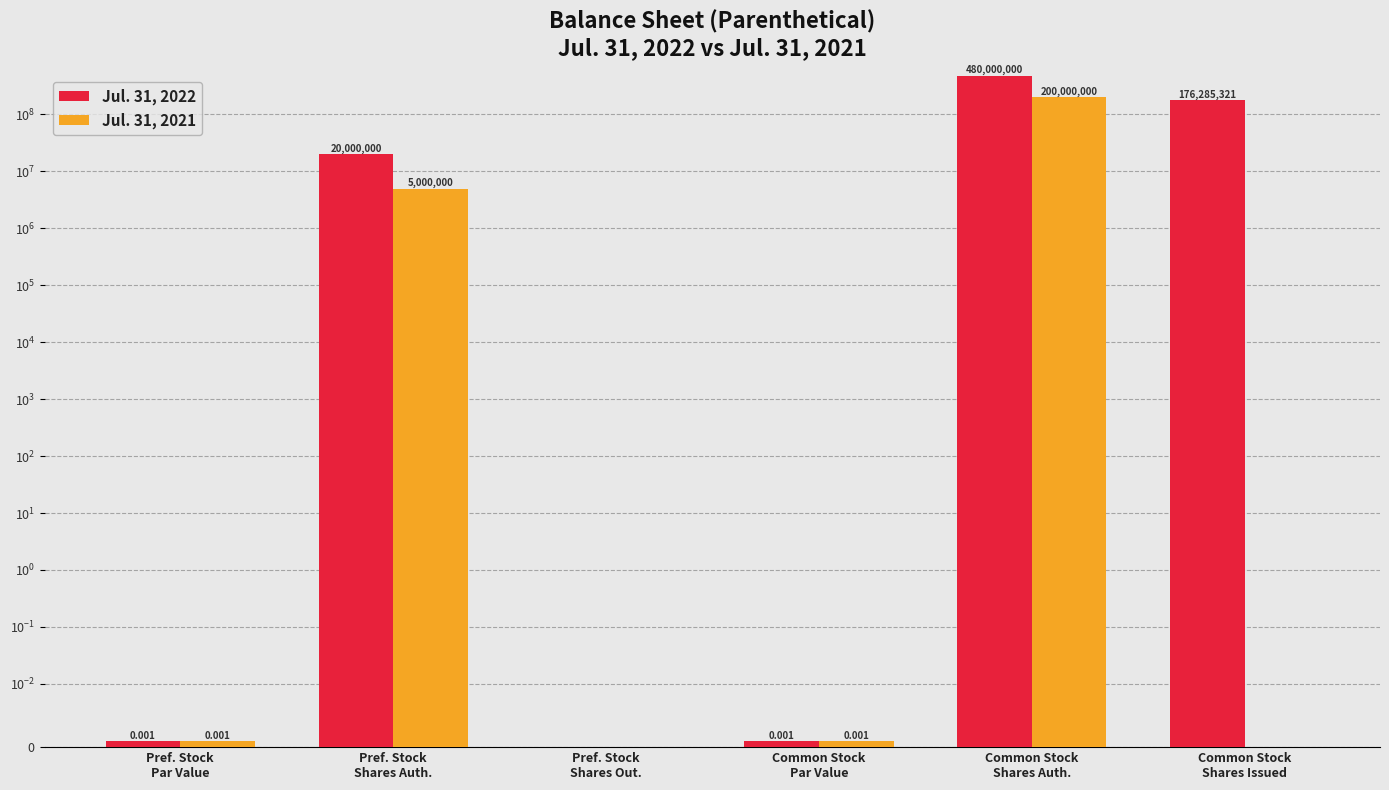

What is the difference between the maximum and minimum values in the Jul. 31, 2022 series?

480000000.0